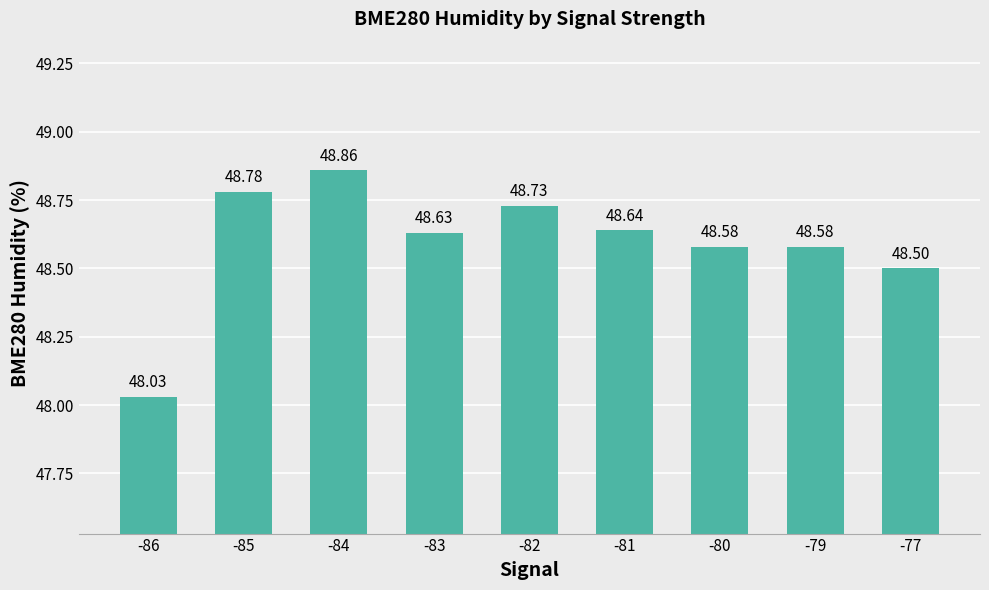

At which label is the value closest to 48?

-86